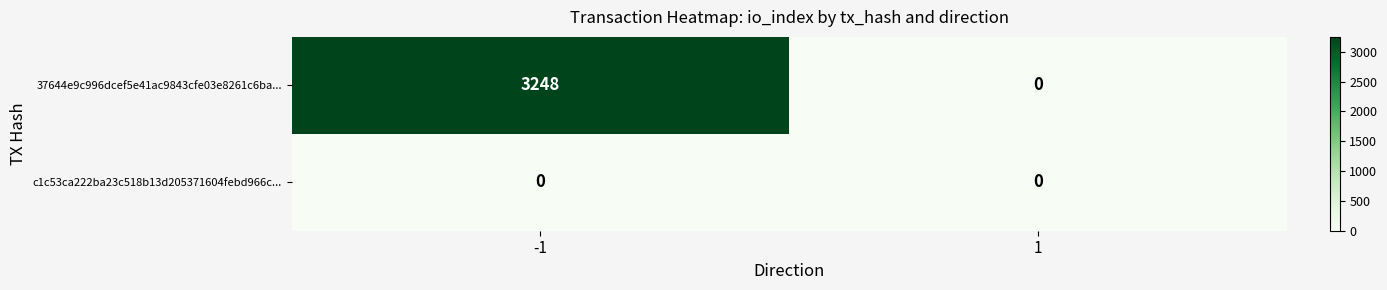

What is the average value of the 37644e9c996dcef5e41ac9843cfe03e8261c6ba... series?

1624